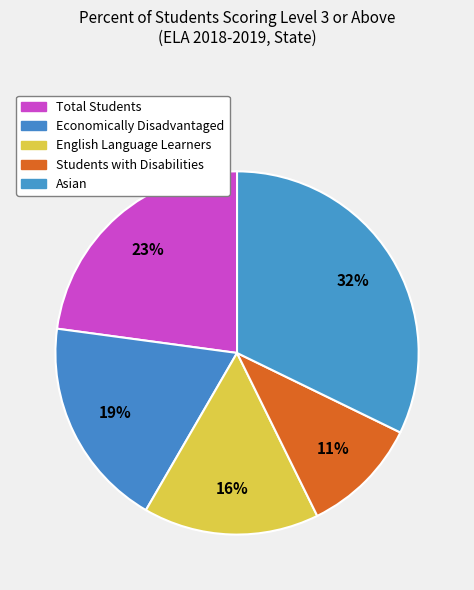

To the nearest percent, what is the combined percentage of Asian and Economically Disadvantaged?

51%